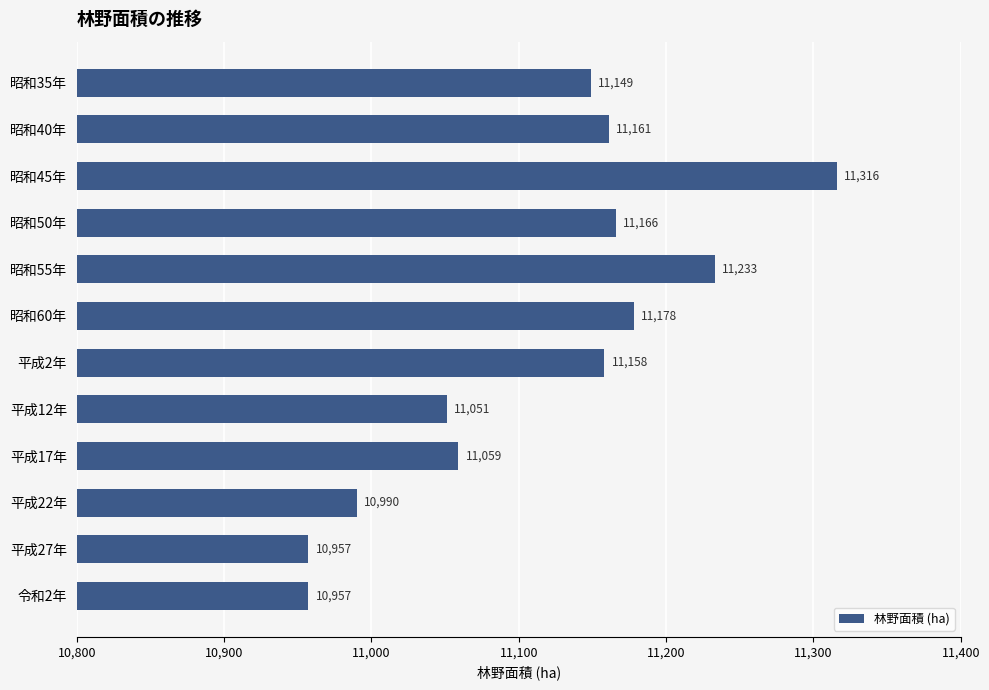

What is the value of the 3rd bar from the top?

11316